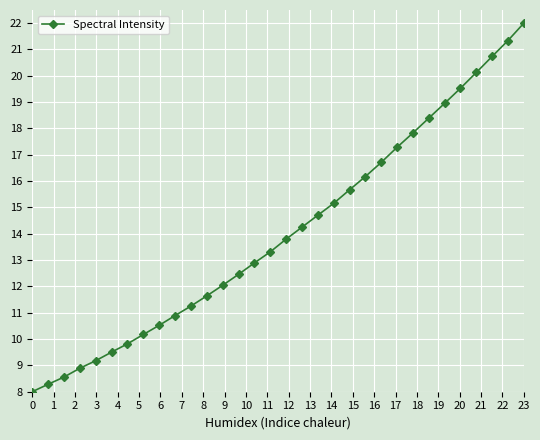

What is the value of the 11th point from the left?

11.3